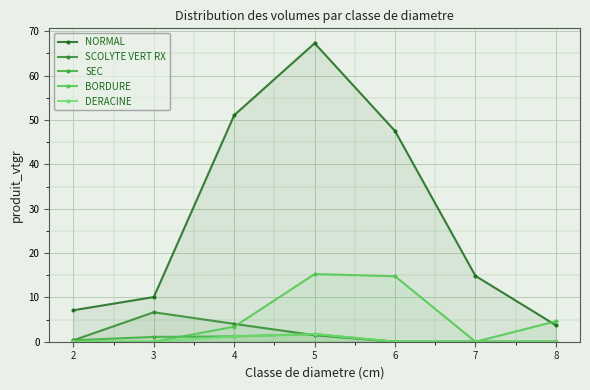

The BORDURE series shows -6.5 at 7. True or false?

False